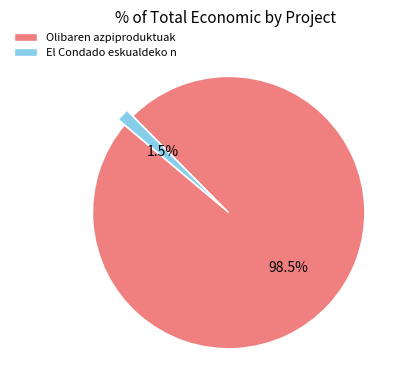

Rank the categories by value from lowest to highest.

El Condado eskualdeko n, Olibaren azpiproduktuak